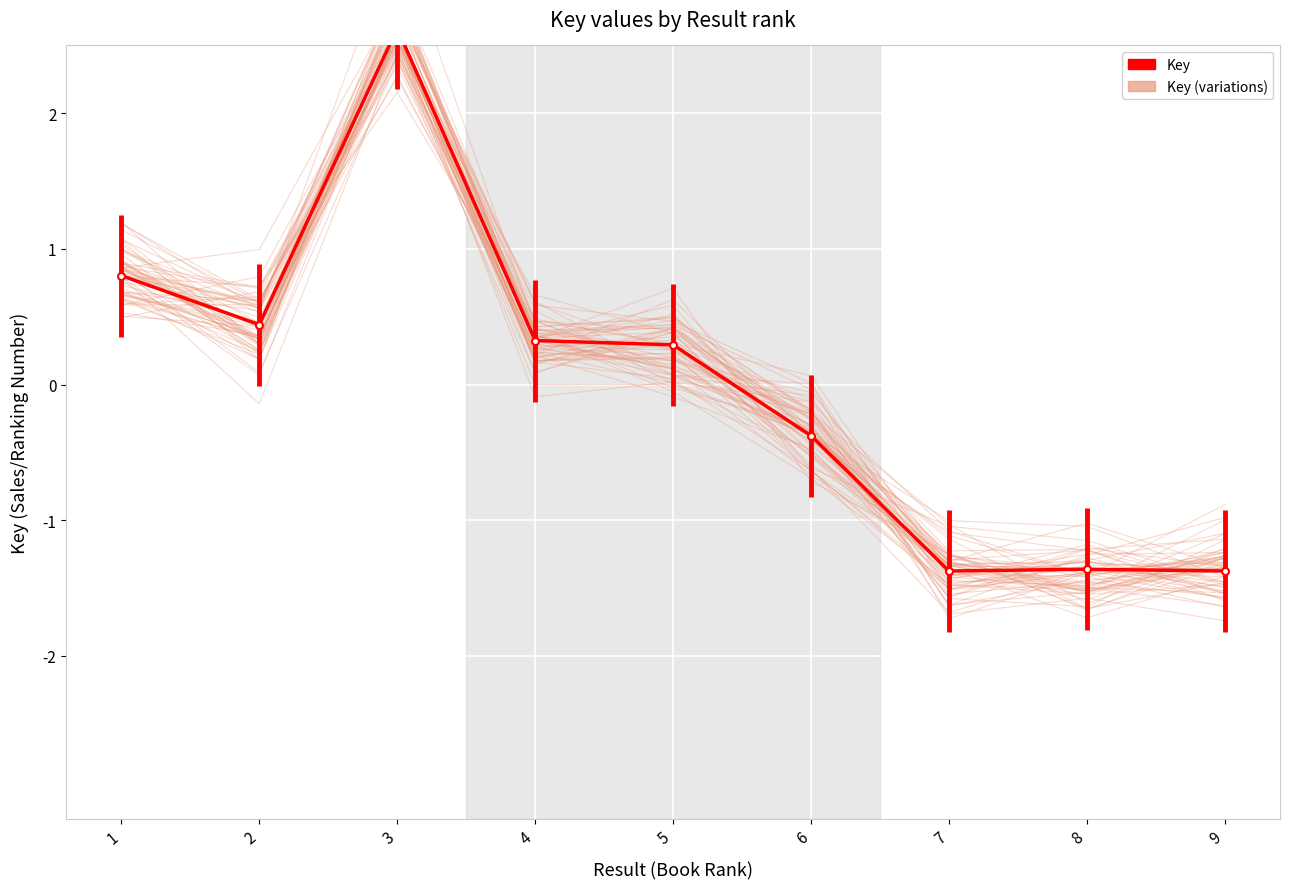

At which category is the sum across all series the highest?

3